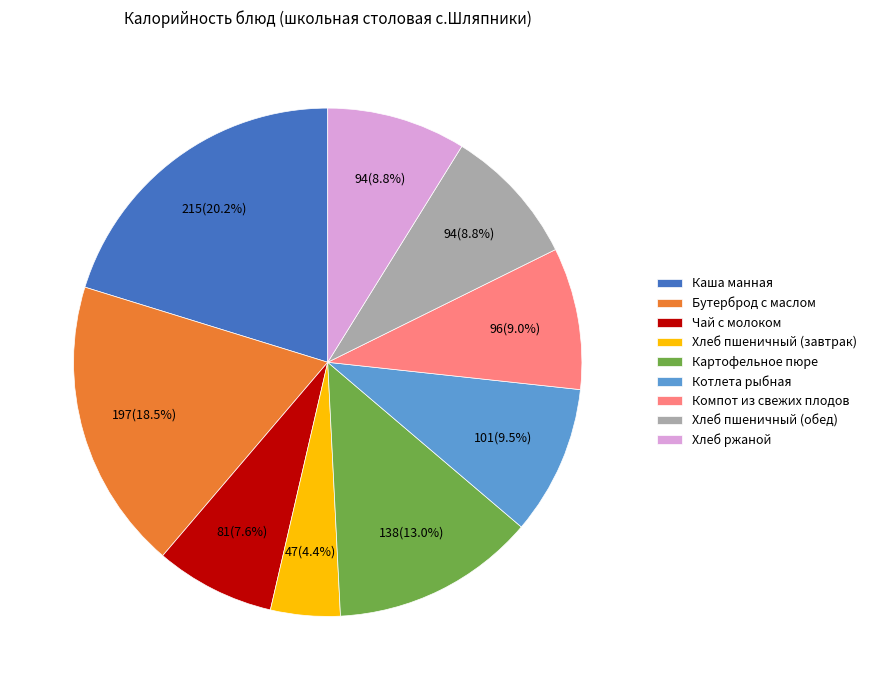

How much of the chart is everything except Каша манная?

79.8%